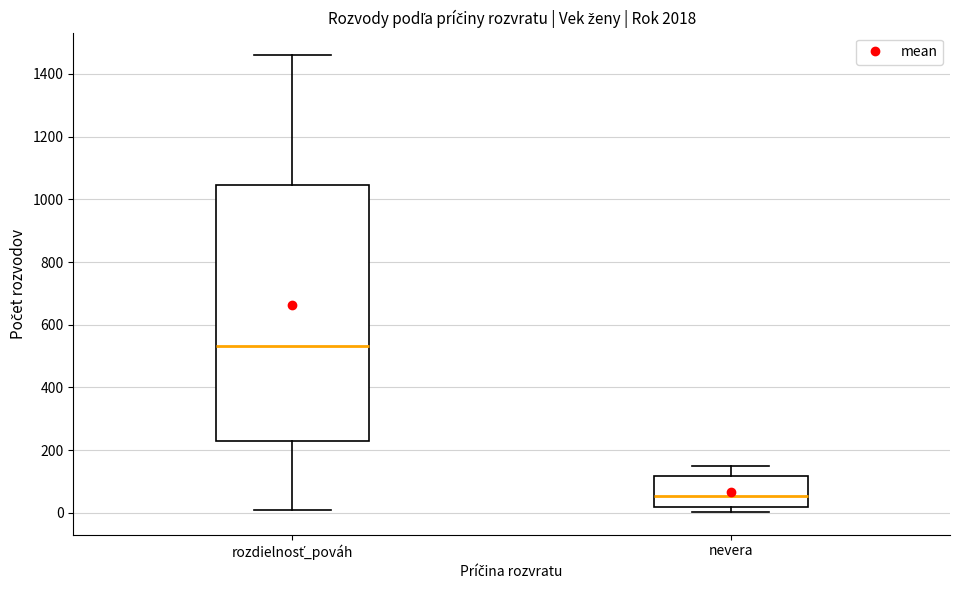

Reading left to right, read every box against the y-axis: the position of its median line, the range the box covers, and the ends of its whiskers. The values are not printed on the chart, so give them approximately, as read against the axis.

rozdielnosť_pováh: median 540, box 240 to 1040, whiskers 0 to 1460
nevera: median 60, box 20 to 120, whiskers 0 to 140